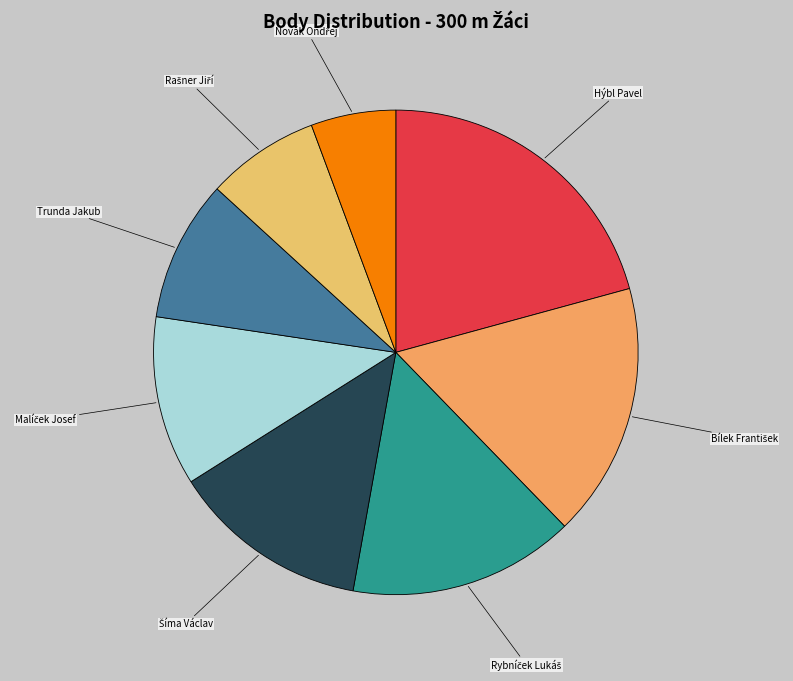

What is the largest slice in the pie chart?

Hýbl Pavel